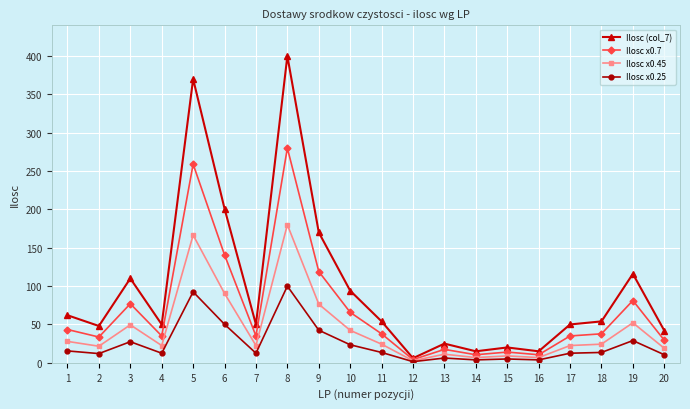

How many data points does each series have?

20